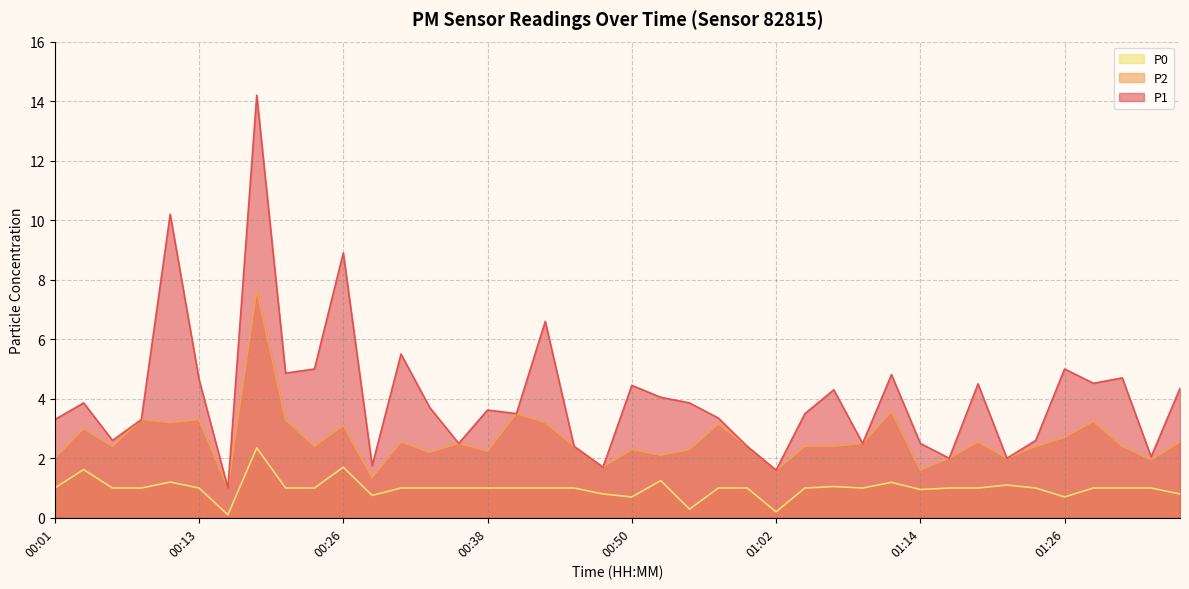

At which category does P2 reach its first local peak?

00:04